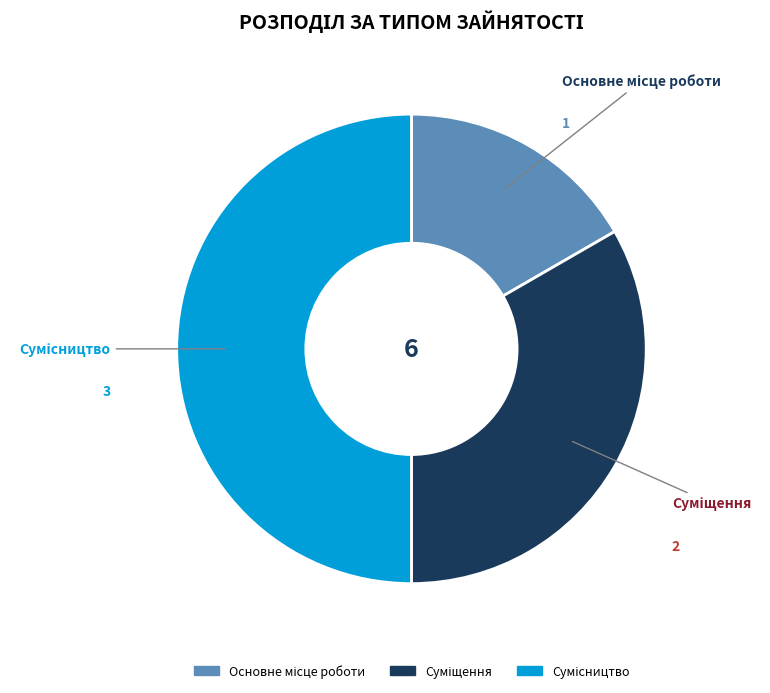

Count the number of slices in the pie.

3